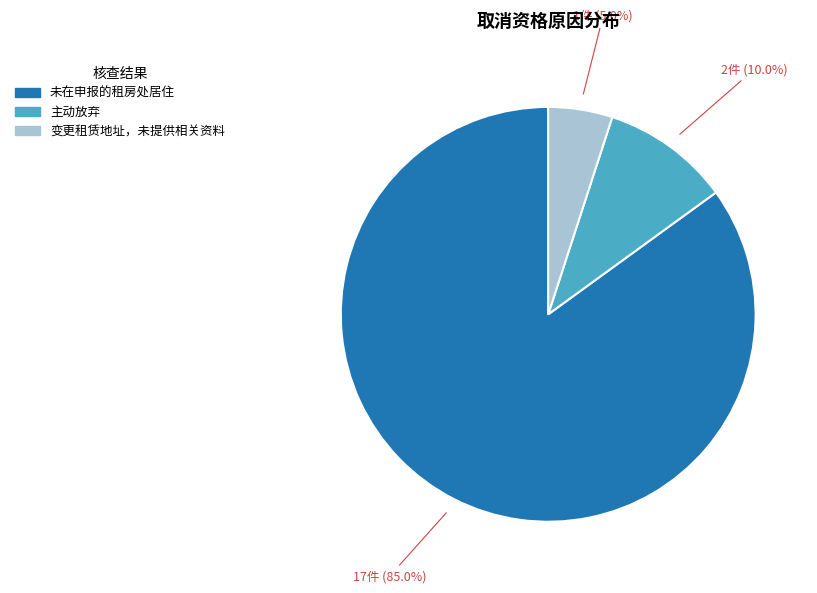

To the nearest percent, what is the difference between the largest and smallest slice percentages?

80%